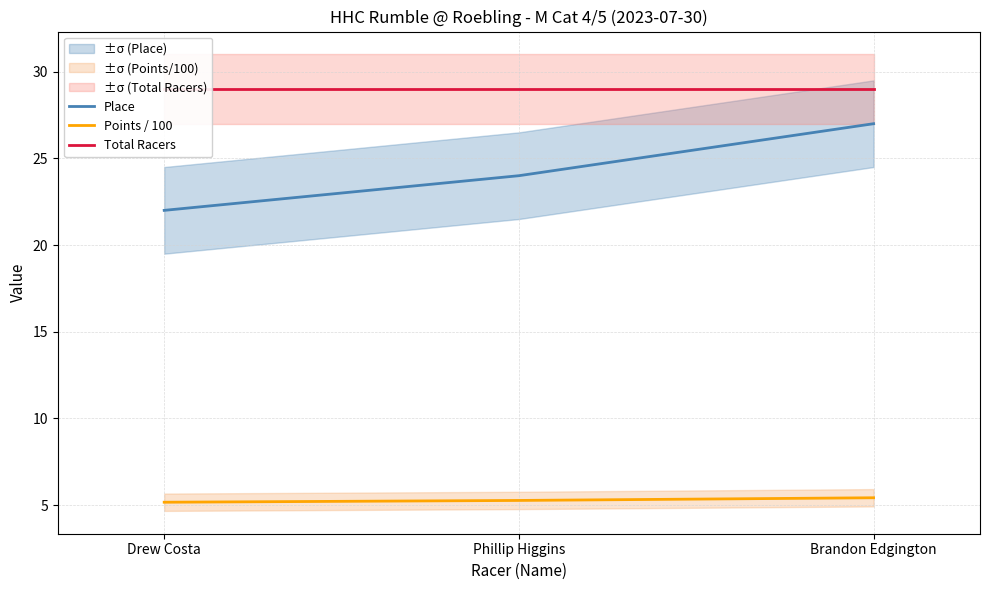

What are all the series names shown in the legend?

Place, Points / 100, Total Racers